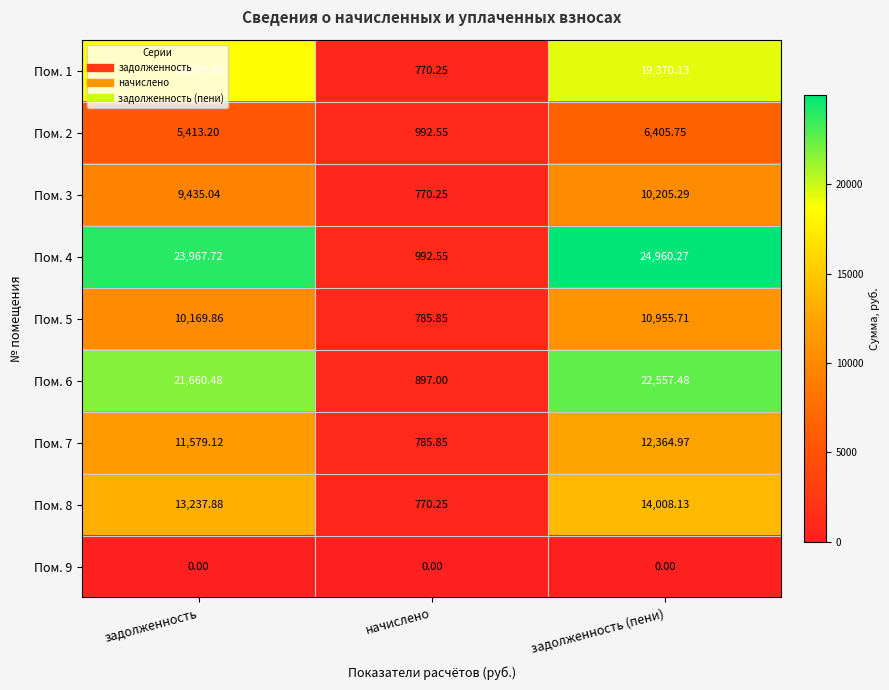

Which label corresponds to the largest value in the chart?

задолженность (пени)